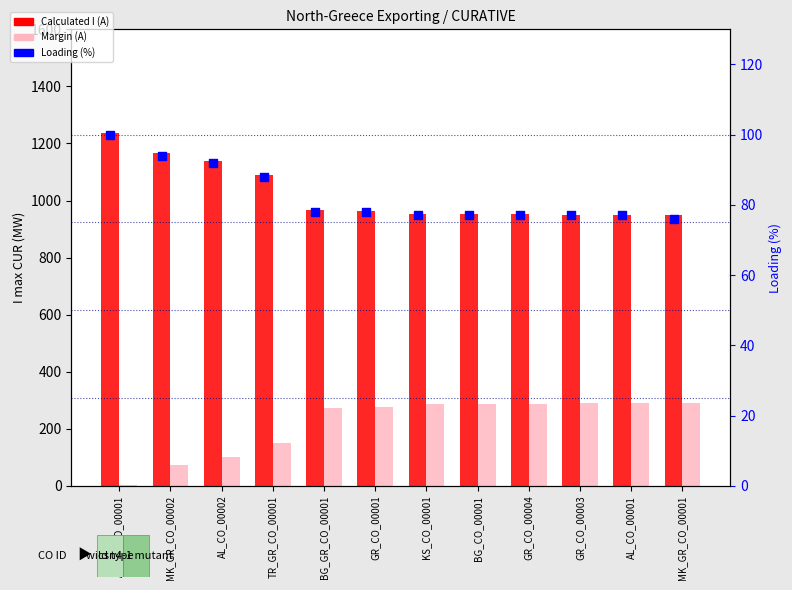

Which series reaches the minimum Y coordinate?

Margin (A)